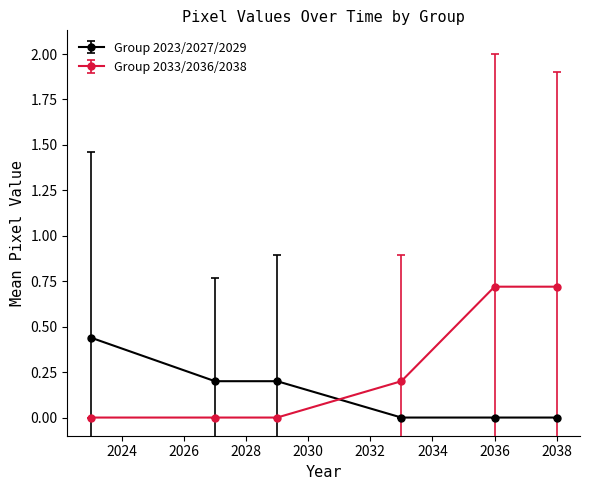

Rank the series by their average value, from lowest to highest.

Group 2023/2027/2029, Group 2033/2036/2038